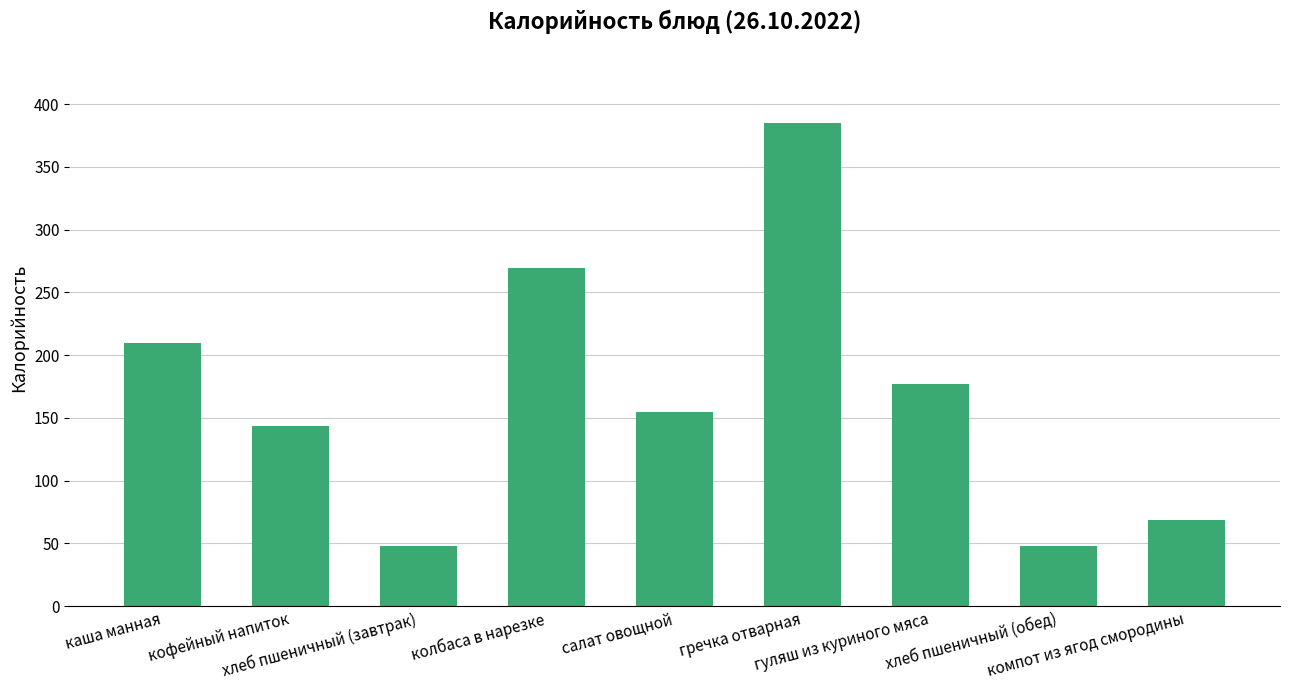

What is the change in value from гуляш из куриного мяса to компот из ягод смородины?

-107.9